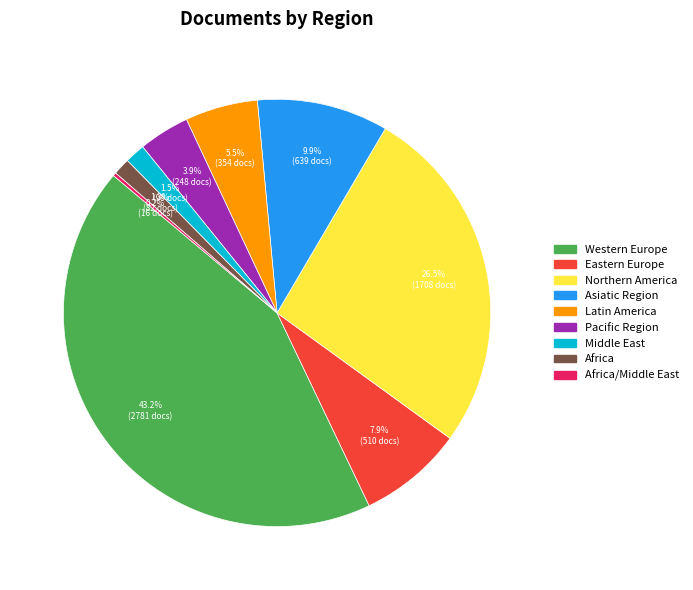

Is there a majority slice in this chart?

No